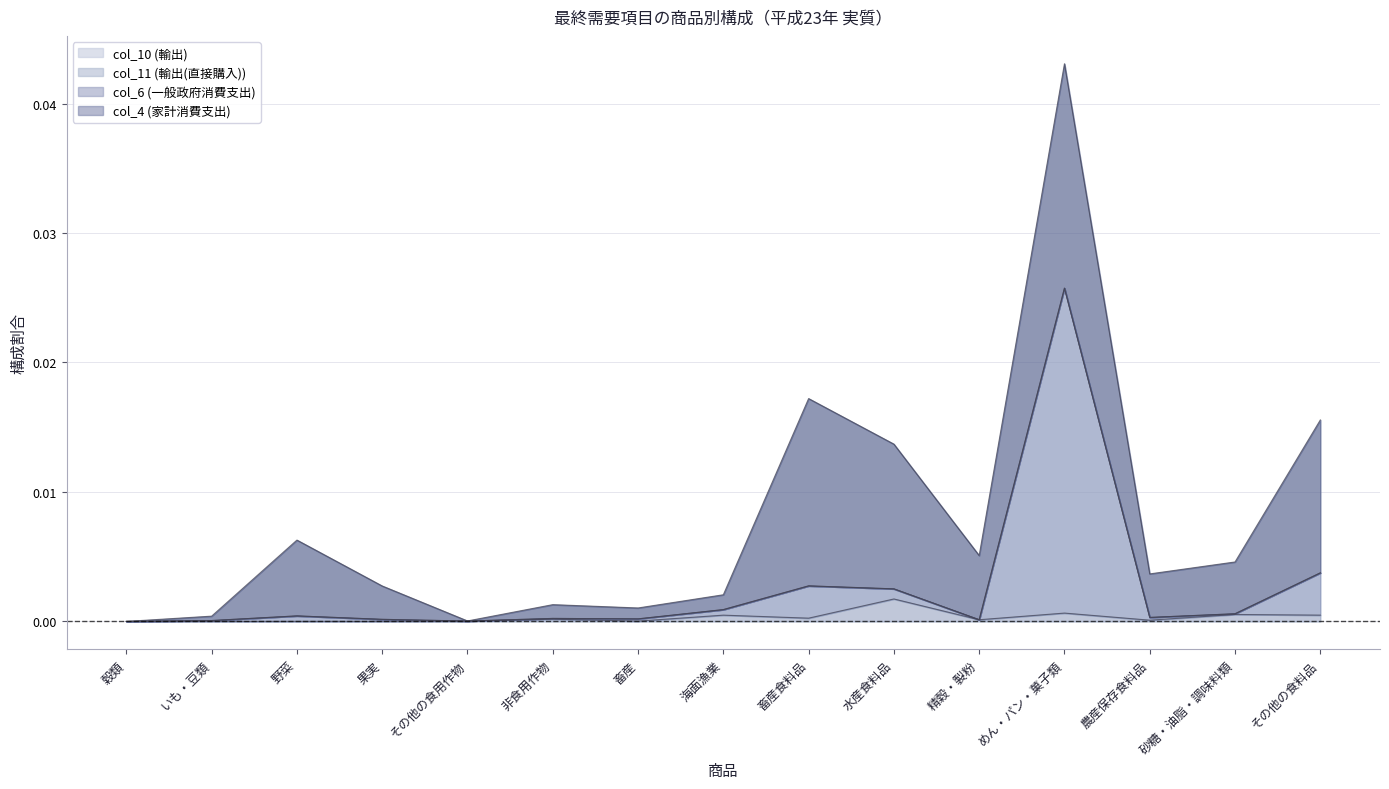

Reading left to right, transcribe all the data shown in this chart.

col_10 (輸出): 穀類=0.0	いも・豆類=0.0	野菜=0.0	果実=0.0	その他の食用作物=0.0	非食用作物=0.0	畜産=0.0	海面漁業=0.0	畜産食料品=0.0	水産食料品=0.0	精穀・製粉=0.0	めん・パン・菓子類=0.0	農産保存食料品=0.0	砂糖・油脂・調味料類=0.0	その他の食料品=0.0
col_11 (輸出(直接購入)): 穀類=0.0	いも・豆類=0.0	野菜=0.0	果実=0.0	その他の食用作物=0.0	非食用作物=0.0	畜産=0.0	海面漁業=0.0	畜産食料品=0.0	水産食料品=0.0	精穀・製粉=0.0	めん・パン・菓子類=0.0	農産保存食料品=0.0	砂糖・油脂・調味料類=0.0	その他の食料品=0.0